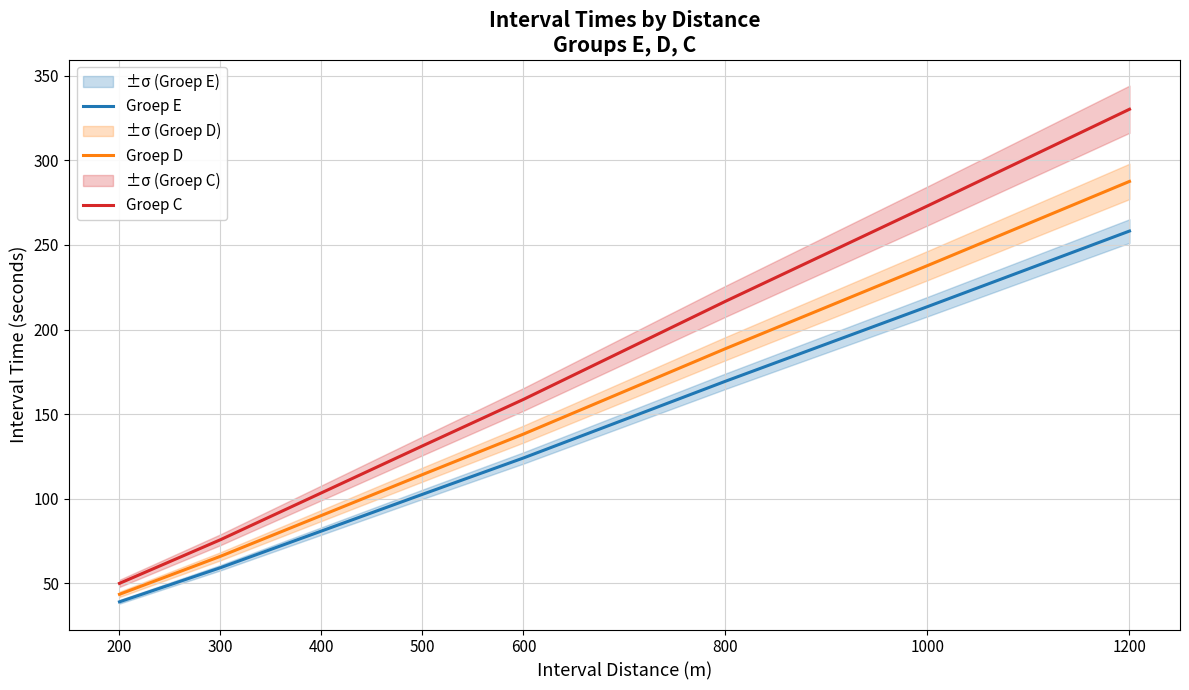

Reading right to left, what are all the values shown in this chart?

Groep E: 1200=258.2	1000=213.5	800=169.4	600=124.1	500=102.6	400=81.0	300=59.3	200=39.1
Groep D: 1200=287.5	1000=237.8	800=188.7	600=138.2	500=114.3	400=90.2	300=66.0	200=43.6
Groep C: 1200=330.1	1000=273.0	800=216.7	600=158.7	500=131.2	400=103.5	300=75.8	200=50.0